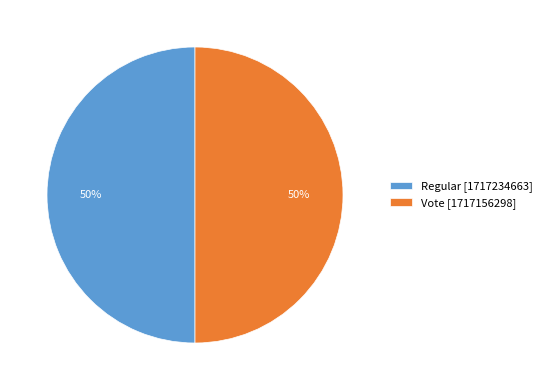

How many slices are in this pie chart?

2